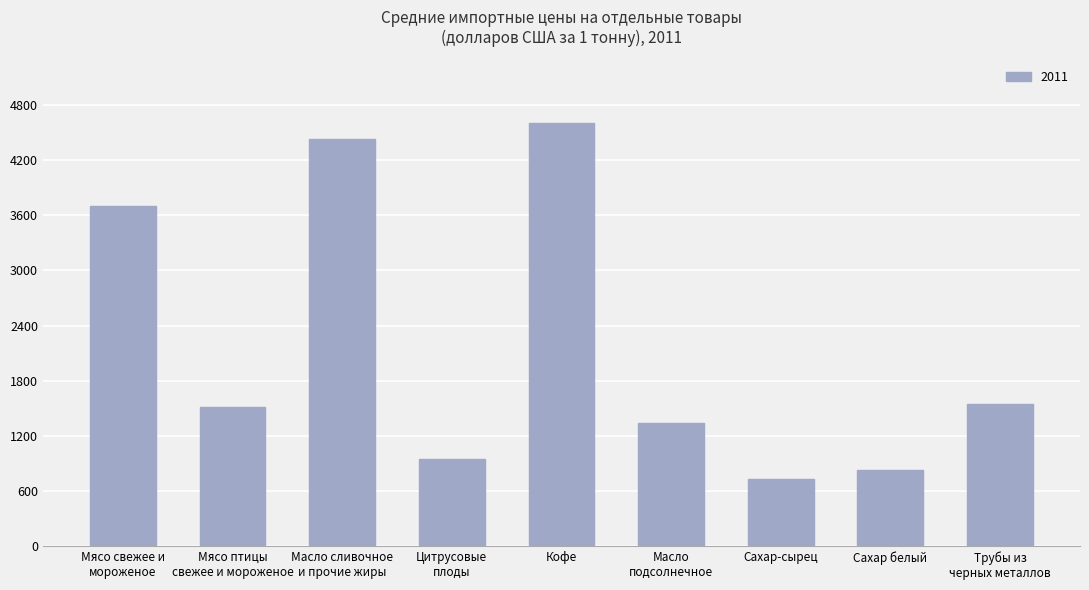

Reading left to right, extract all data points from this chart.

Мясо свежее и
мороженое=3696	Мясо птицы
свежее и мороженое=1521	Масло сливочное
и прочие жиры=4434	Цитрусовые
плоды=946	Кофе=4602	Масло
подсолнечное=1343	Сахар-сырец=734	Сахар белый=834	Трубы из
черных металлов=1552